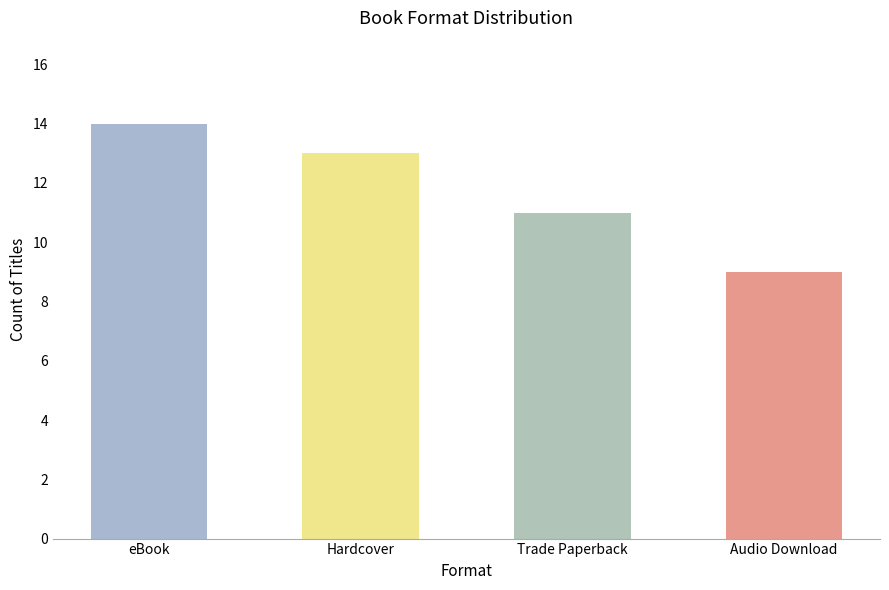

What is the change in value from Hardcover to Audio Download?

-4